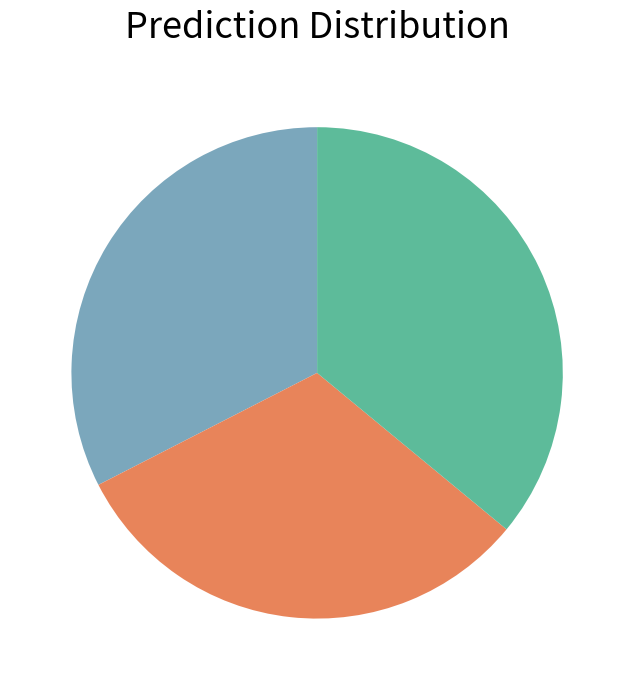

Is there a majority slice in this chart?

No